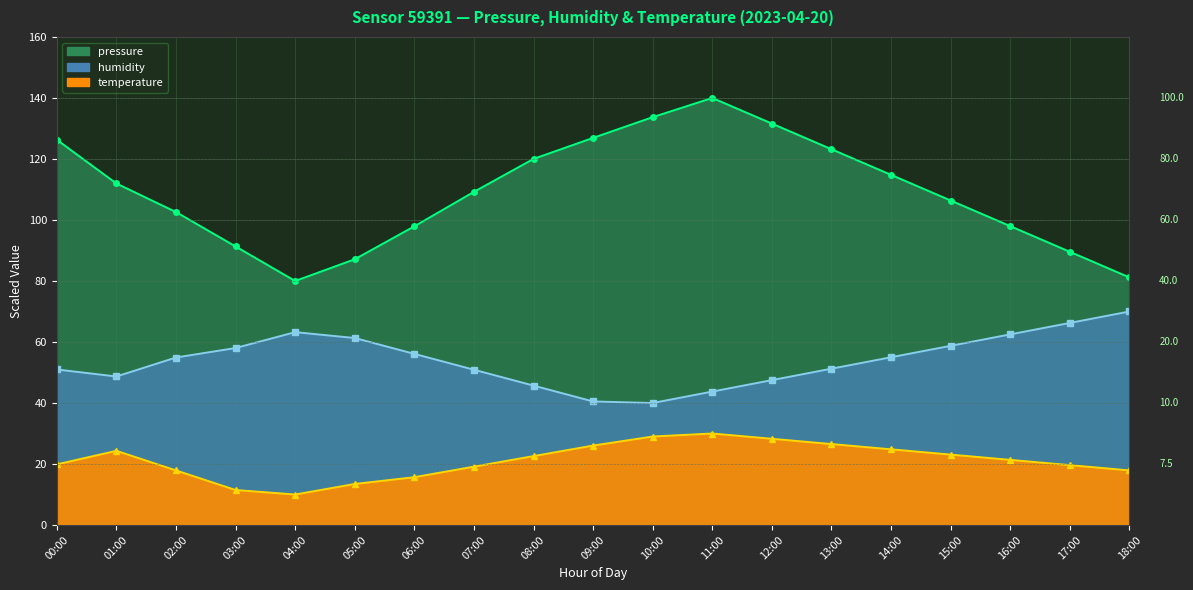

What is the sum of all pressure values?

2071.8